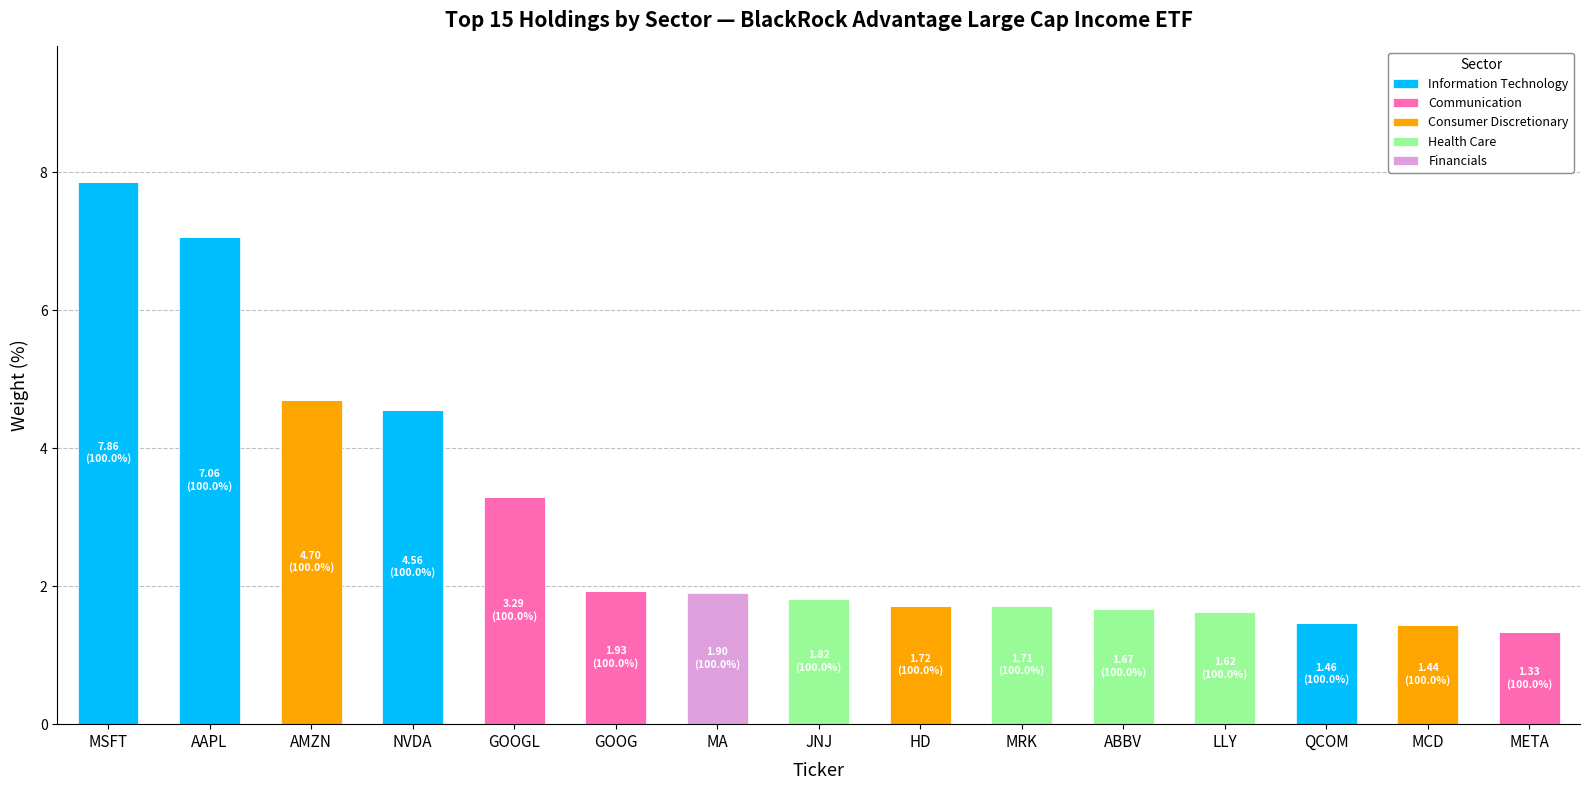

What is the average value of the Information Technology series?

1.4